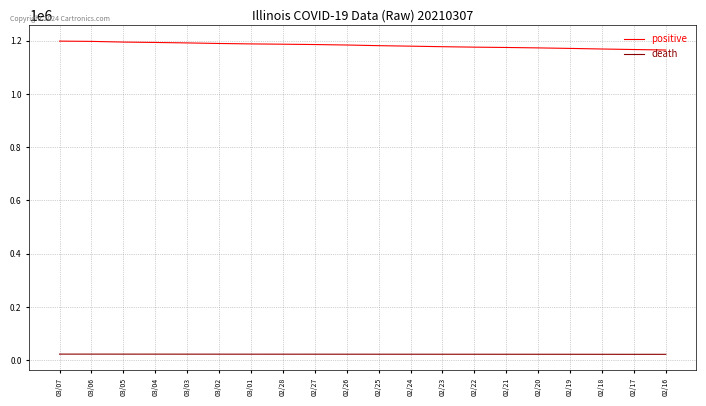

How many values in the positive series are below 1183667?

10